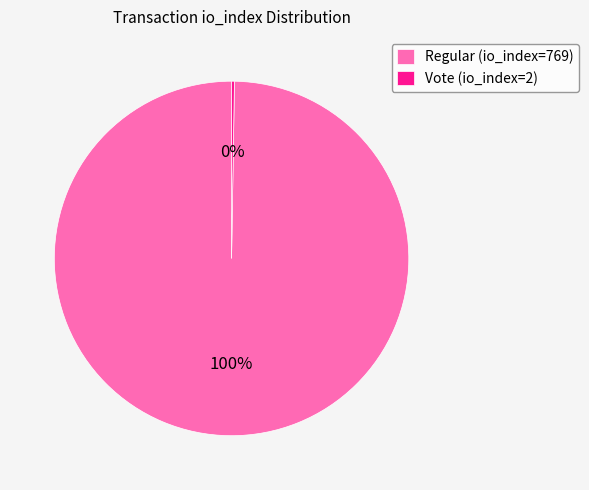

To the nearest percent, what is the average slice percentage?

50%